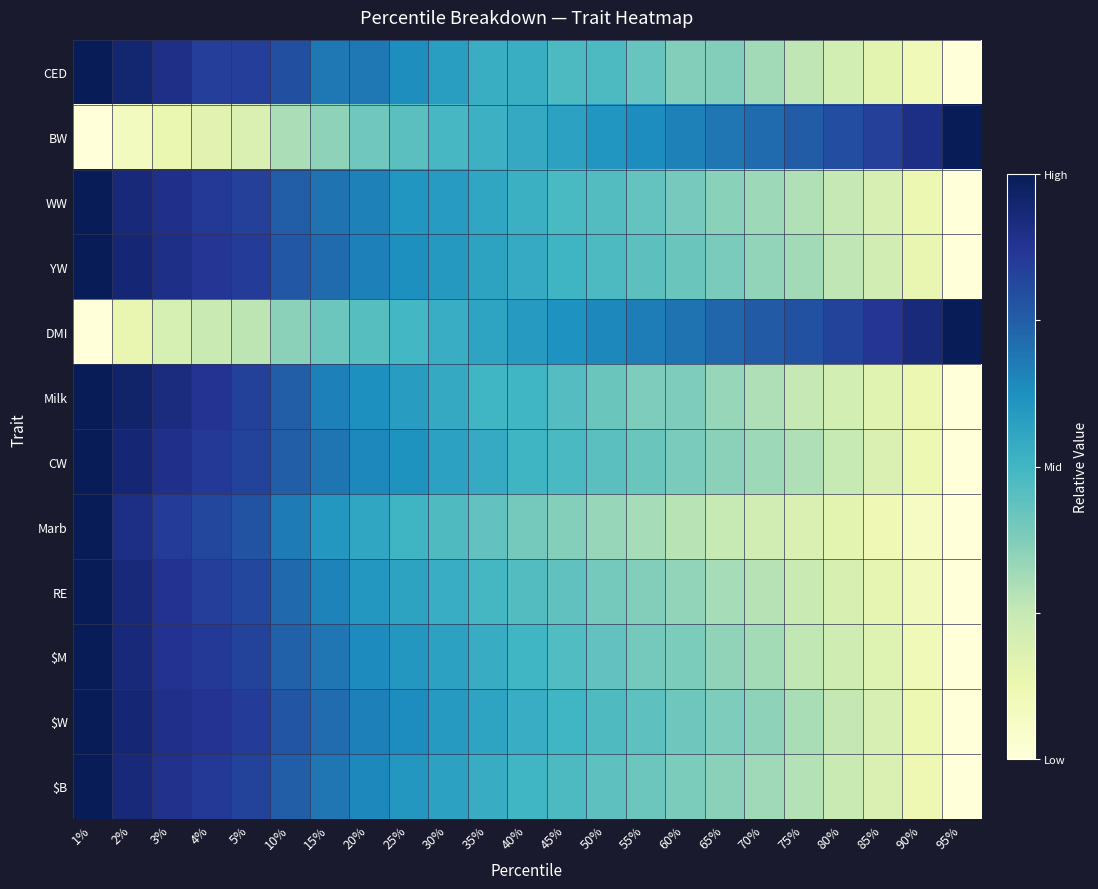

At which category does the chart reach its minimum across all series?

95%